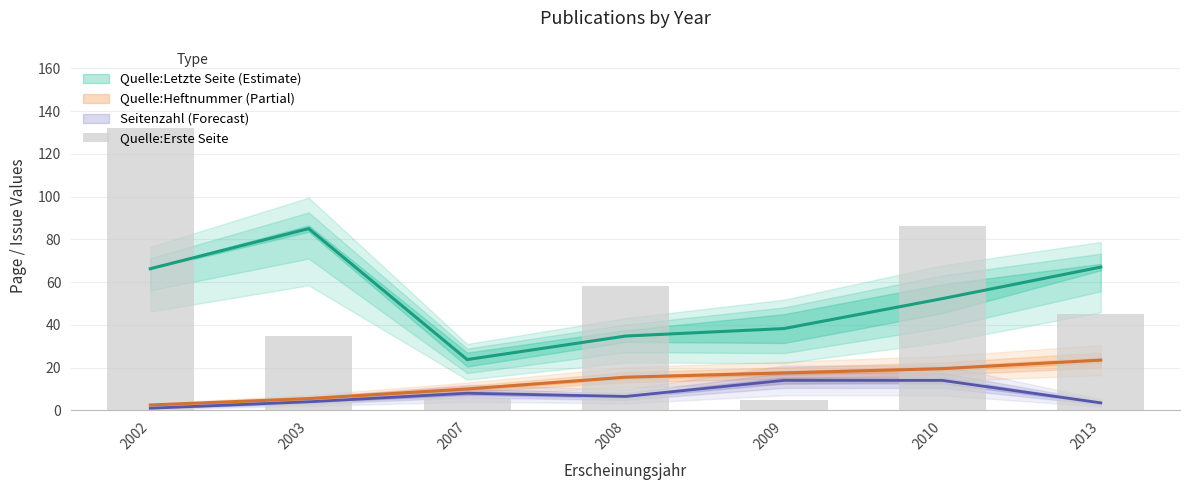

Is it true that the value at 2007 is 8?

False